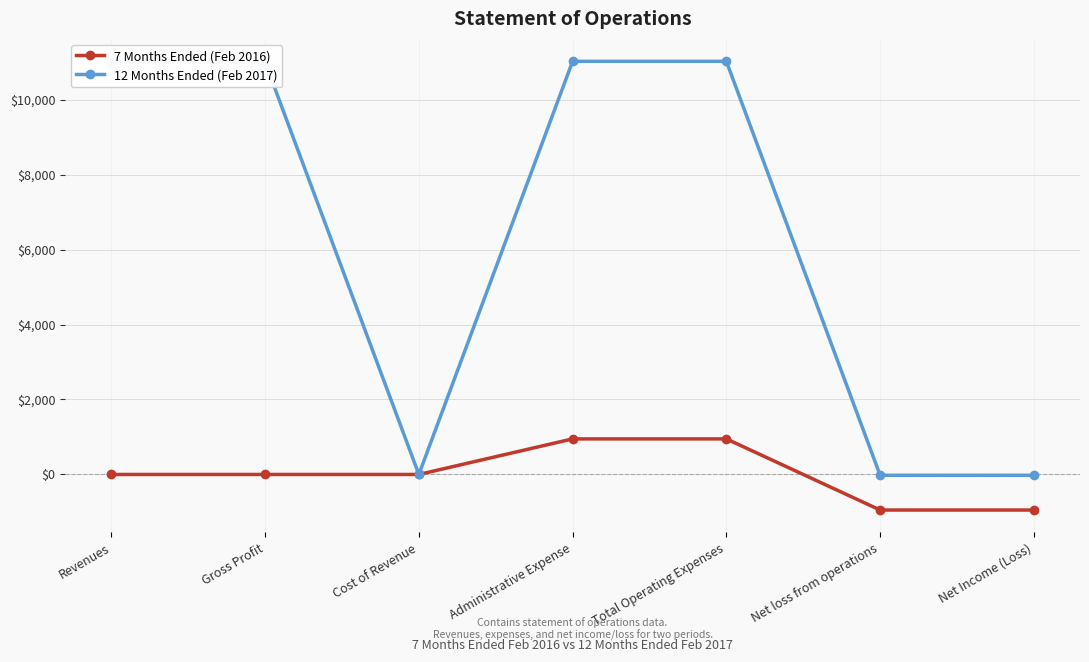

Is it true that 7 Months Ended (Feb 2016) equals -949 at Net loss from operations?

True